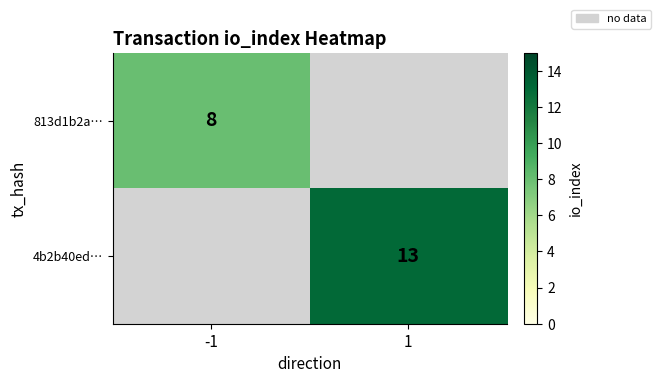

Is it true that 813d1b2a… equals 8 at -1?

True